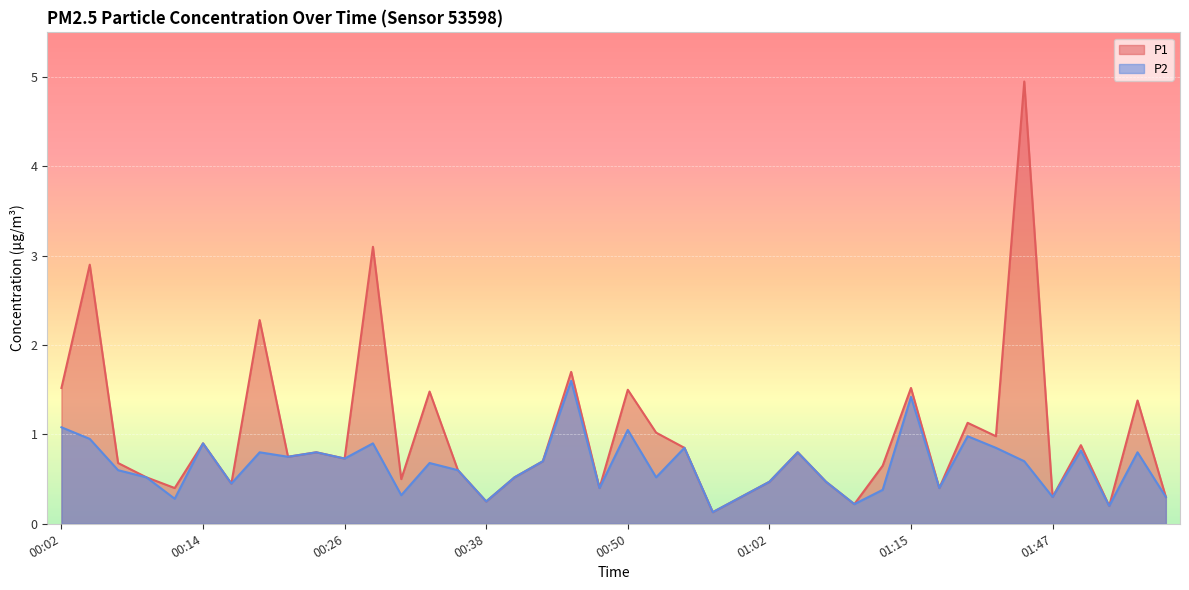

What is the highest value of the P1 series?

5.0